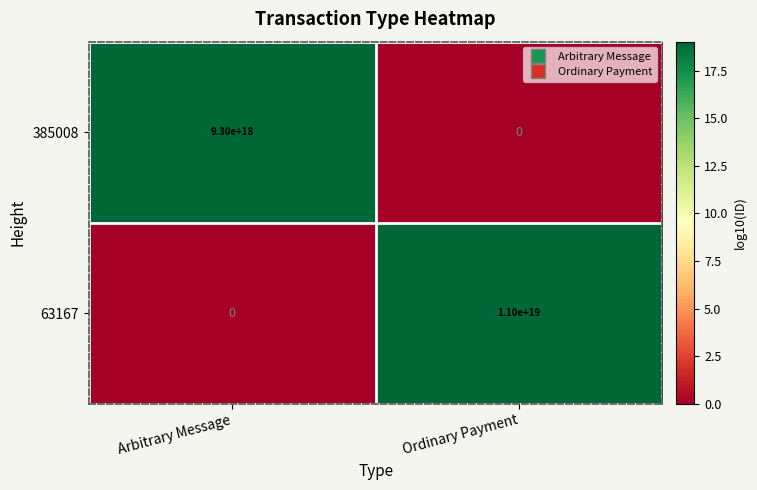

True or false: 63167 has a value of 11000000000000000000 at Ordinary Payment.

True